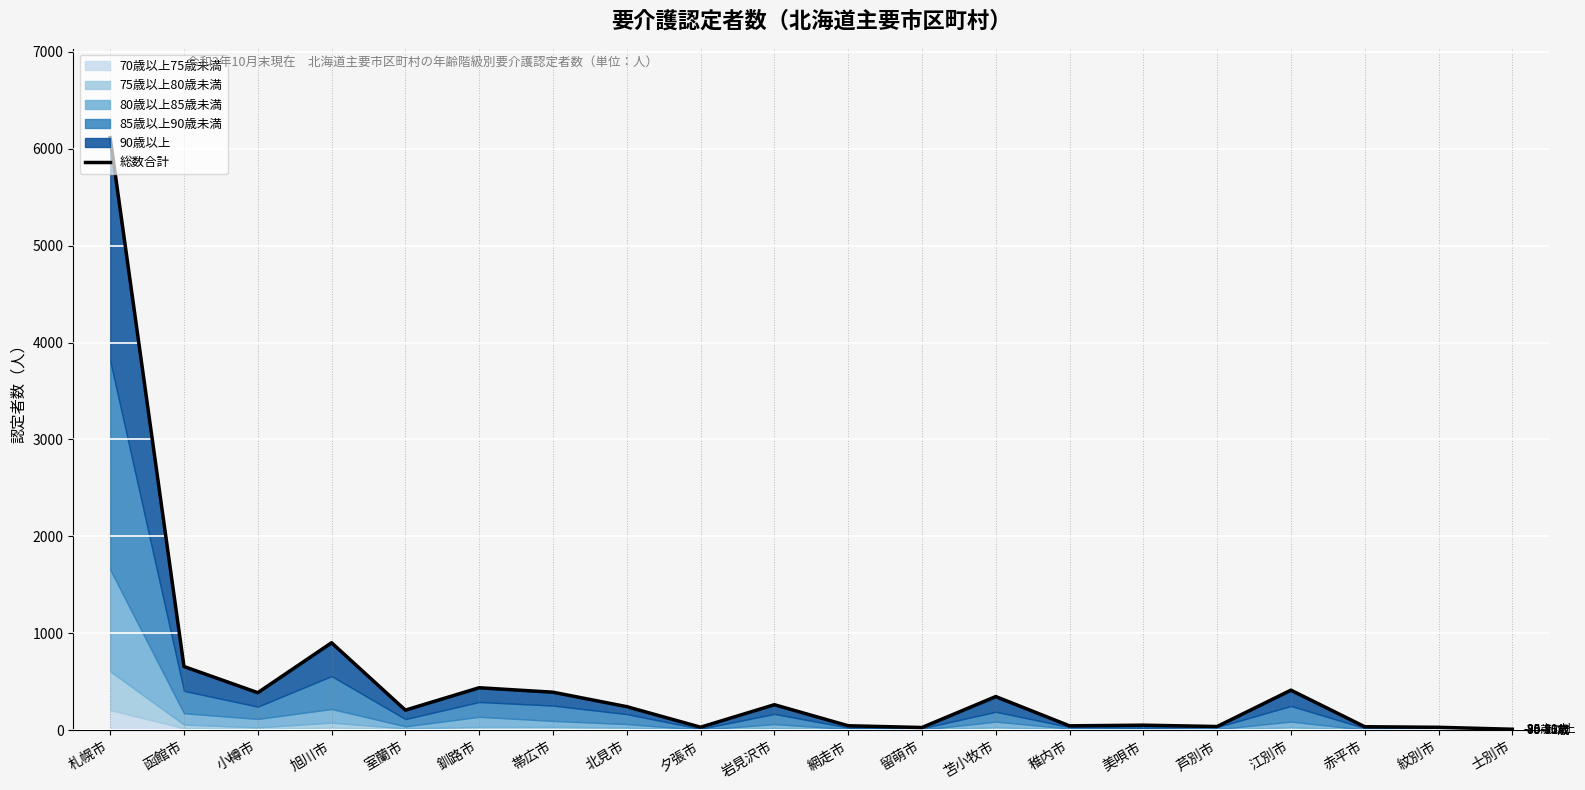

What is the approximate value at 留萌市?

30